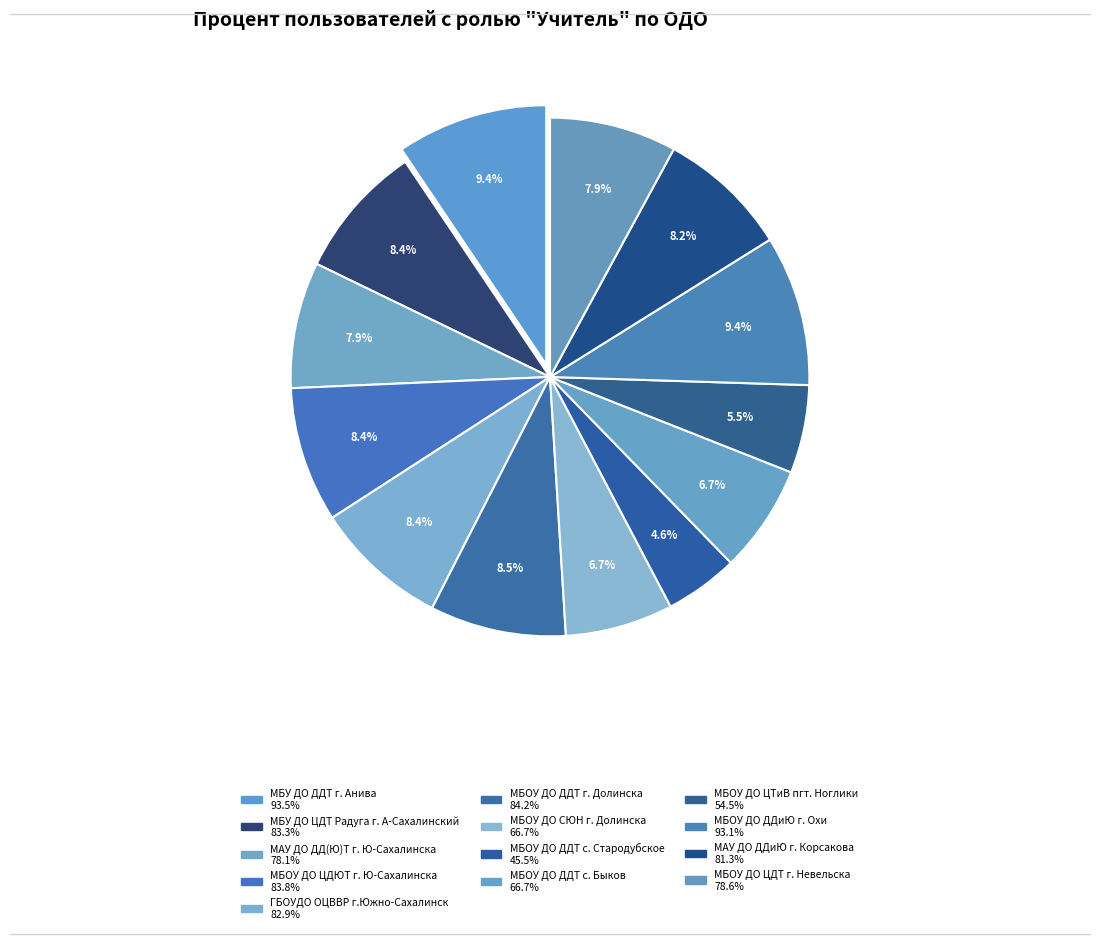

How many slices are in this pie chart?

13